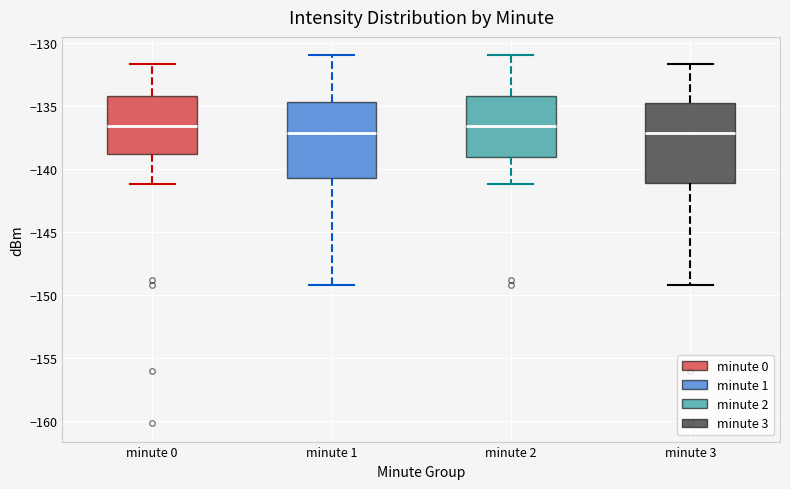

Reading left to right, transcribe this box plot: for each box, give where its median line is, the range the box spans, and where its two whiskers end, as read against the y-axis. The values are not printed on the chart, so give them approximately, as read against the axis.

minute 0: median -136.5, box -139.0 to -134.0, whiskers -141.0 to -131.5
minute 1: median -137.0, box -140.5 to -134.5, whiskers -149.0 to -131.0
minute 2: median -136.5, box -139.0 to -134.0, whiskers -141.0 to -131.0
minute 3: median -137.0, box -141.0 to -134.5, whiskers -149.0 to -131.5